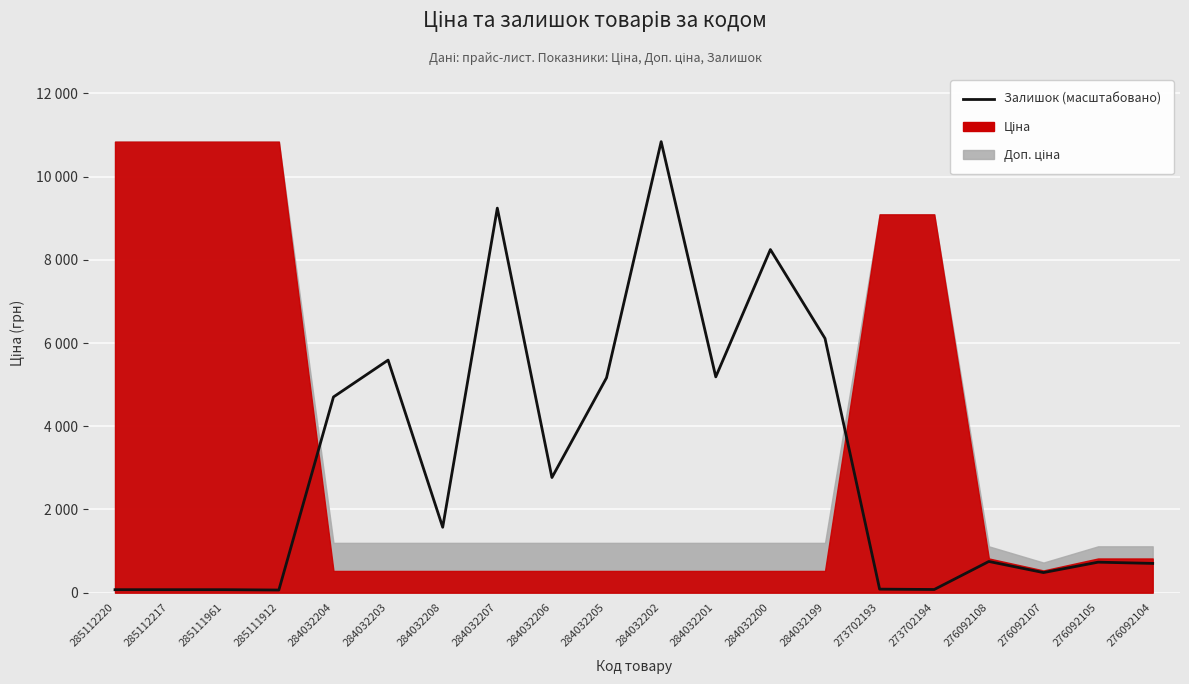

What is the ratio of the value at 284032202 to the value at 284032204?

2.3